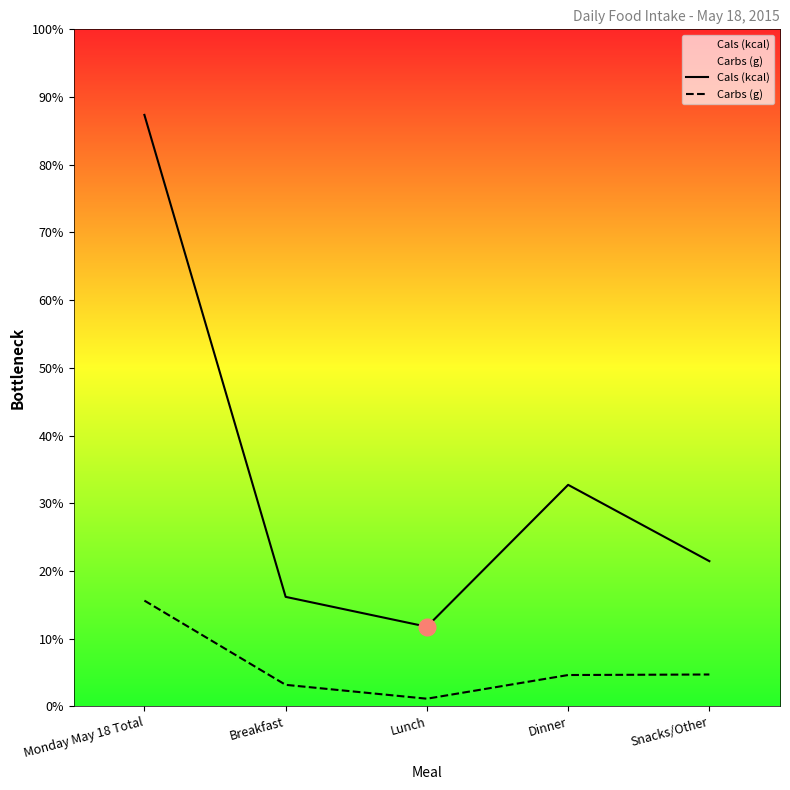

True or false: Carbs (g) and Cals (kcal) intersect in this chart.

False